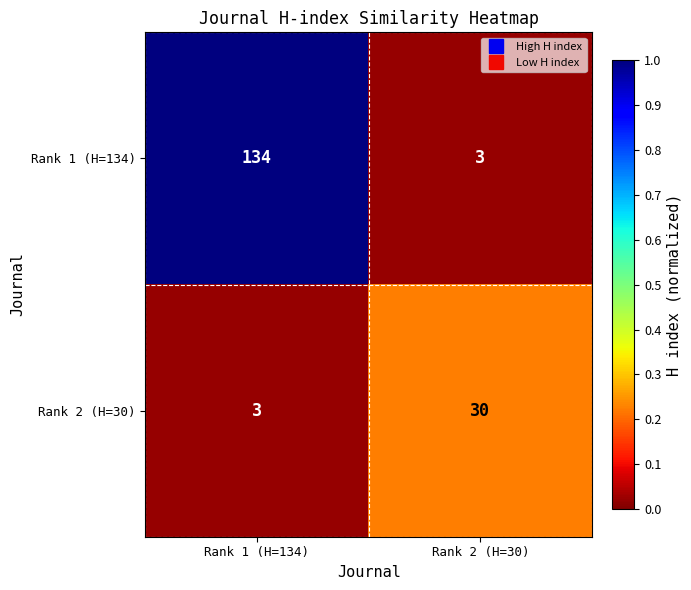

Which category has the highest value across all series?

Rank 1 (H=134)